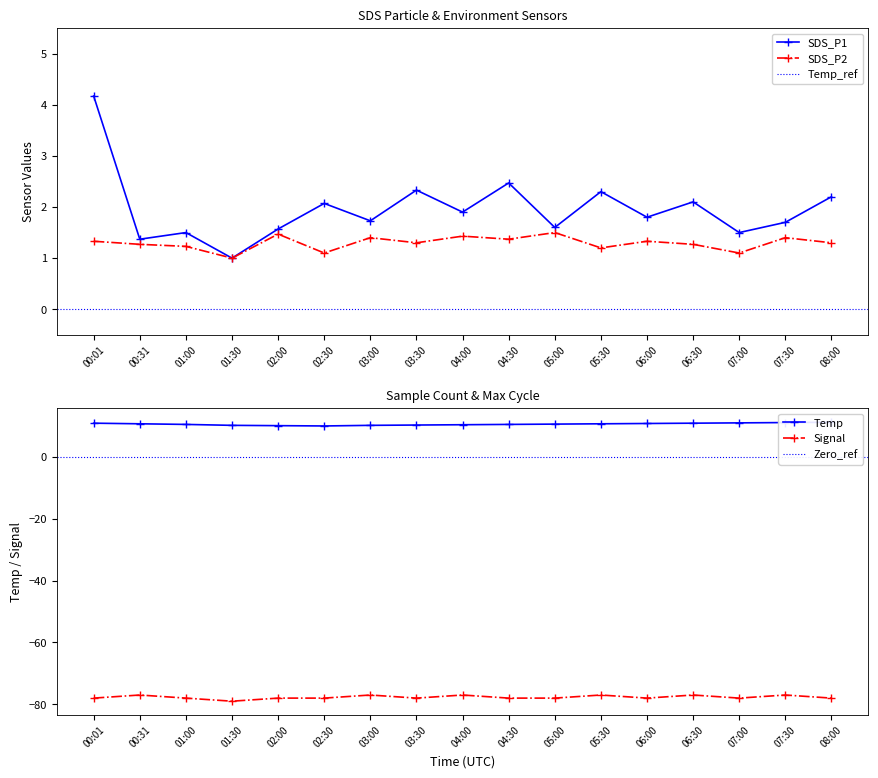

Reading right to left, extract all data points from this chart.

SDS_P1: 2.2	1.7	1.5	2.1	1.8	2.3	1.6	2.5	1.9	2.3	1.7	2.1	1.6	1.0	1.5	1.4	4.2
SDS_P2: 1.3	1.4	1.1	1.3	1.3	1.2	1.5	1.4	1.4	1.3	1.4	1.1	1.5	1.0	1.2	1.3	1.3
Temp: 11.2	11.1	11.0	10.9	10.8	10.7	10.6	10.5	10.4	10.3	10.2	10.0	10.1	10.2	10.5	10.7	10.9
Signal: -78.0	-77.0	-78.0	-77.0	-78.0	-77.0	-78.0	-78.0	-77.0	-78.0	-77.0	-78.0	-78.0	-79.0	-78.0	-77.0	-78.0